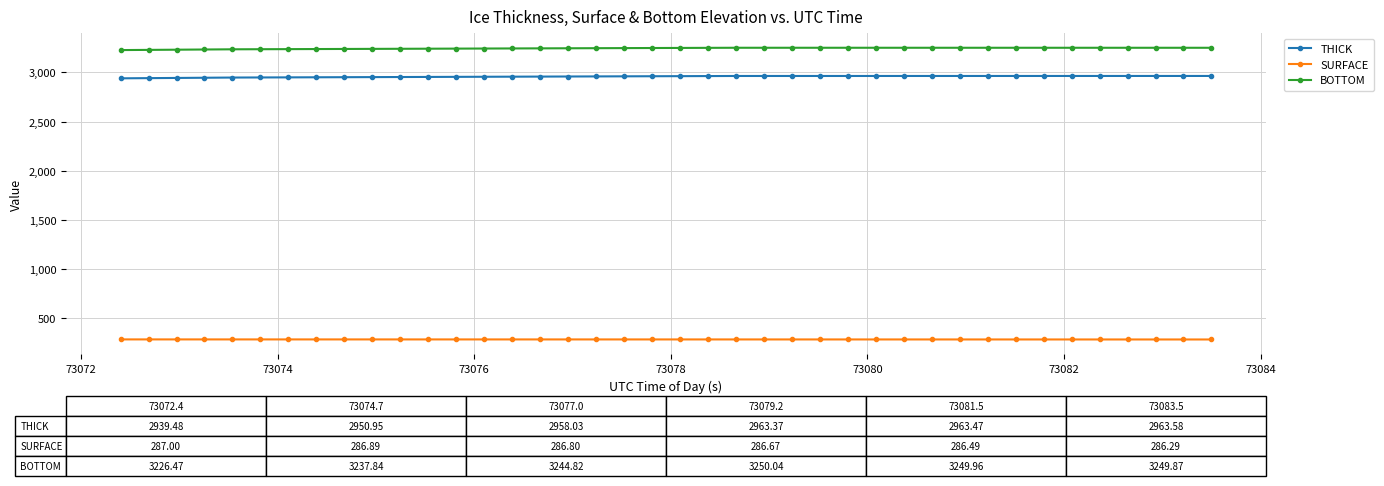

What is the maximum value shown in the chart?

3250.1